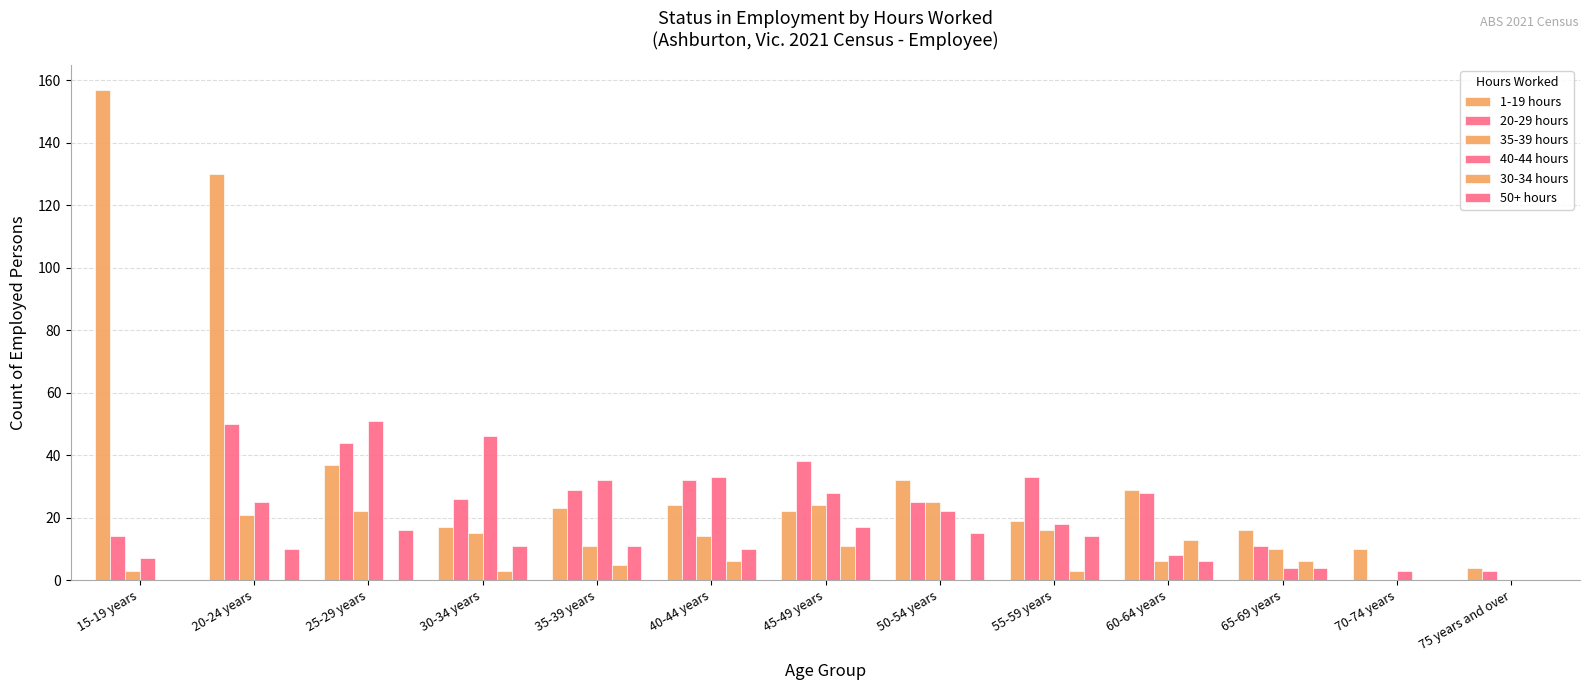

Reading right to left, extract all data points from this chart.

1-19 hours: 4	10	16	29	19	32	22	24	23	17	37	130	157
20-29 hours: 3	0	11	28	33	25	38	32	29	26	44	50	14
35-39 hours: 0	0	10	6	16	25	24	14	11	15	22	21	3
40-44 hours: 0	3	4	8	18	22	28	33	32	46	51	25	7
30-34 hours: 0	0	6	13	3	0	11	6	5	3	0	0	0
50+ hours: 0	0	4	6	14	15	17	10	11	11	16	10	0